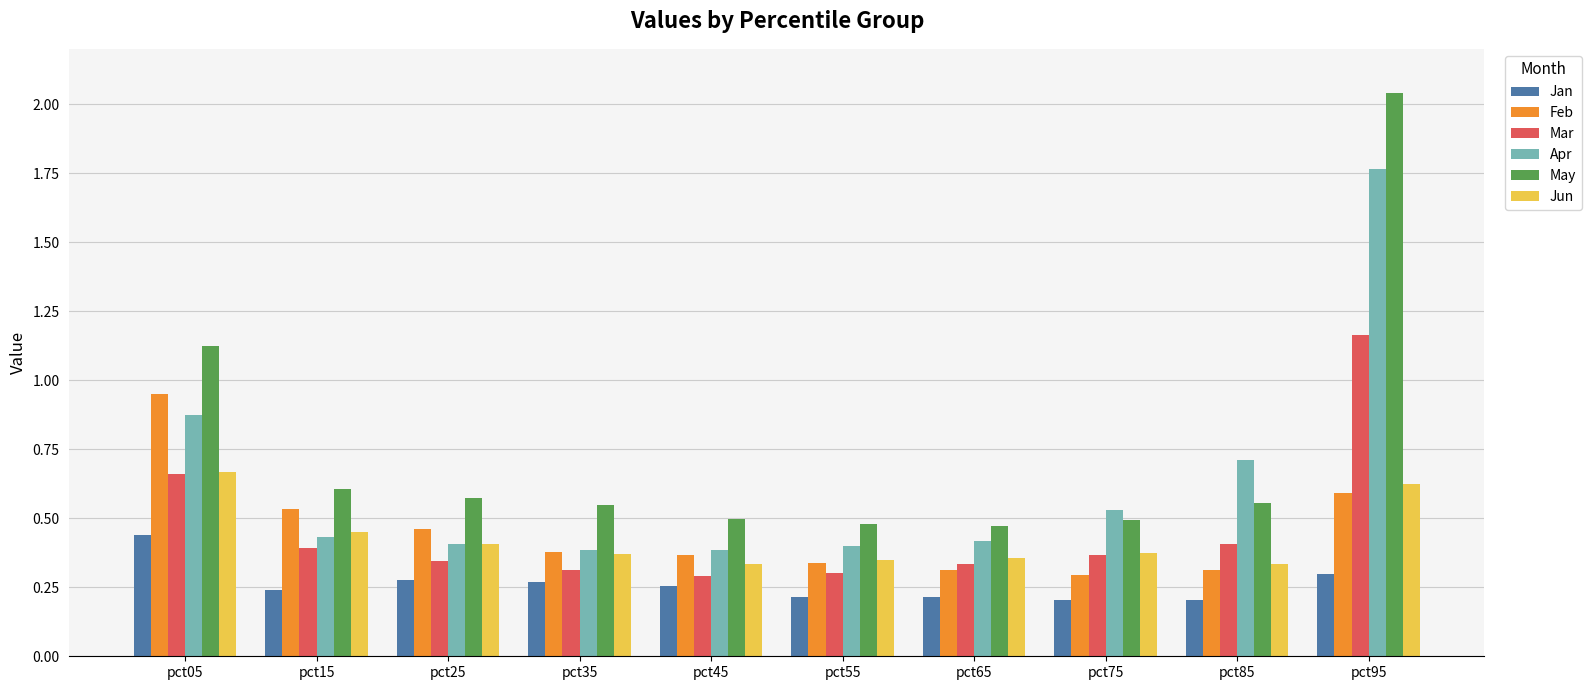

Rank the series at pct45 from lowest to highest value.

Jan, Mar, Jun, Feb, Apr, May